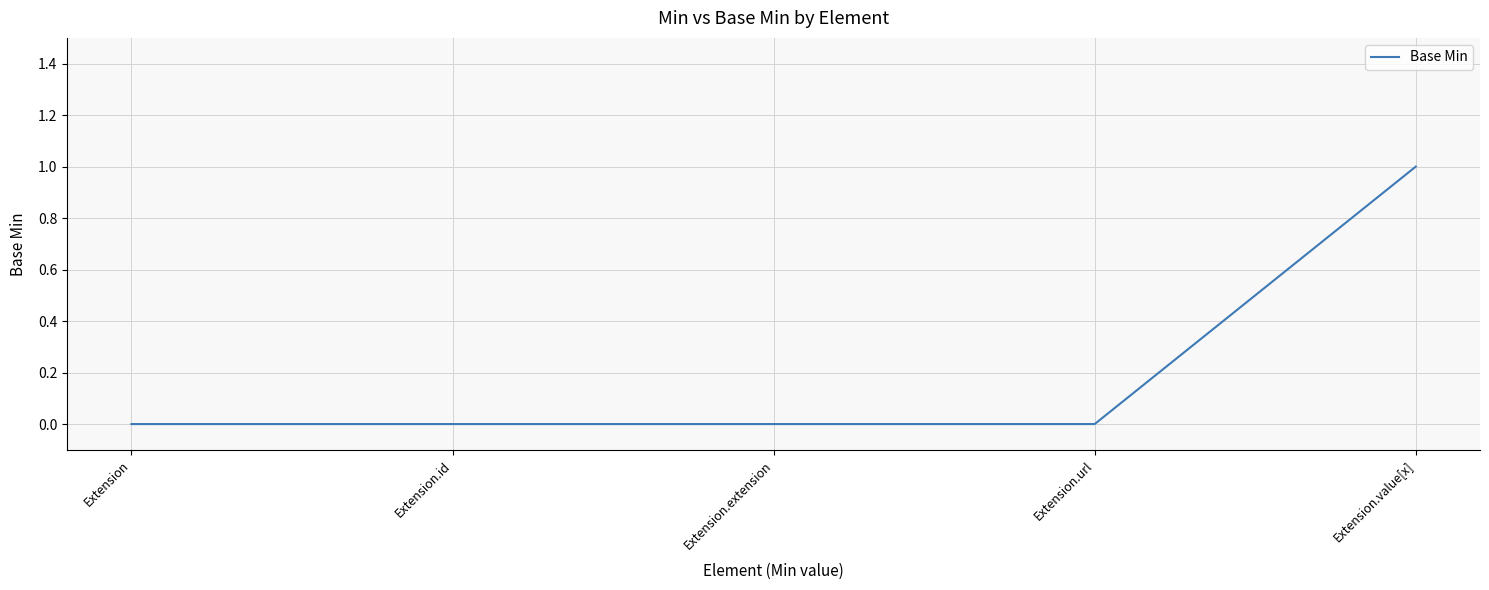

Does the chart display data point markers on the line(s)?

No